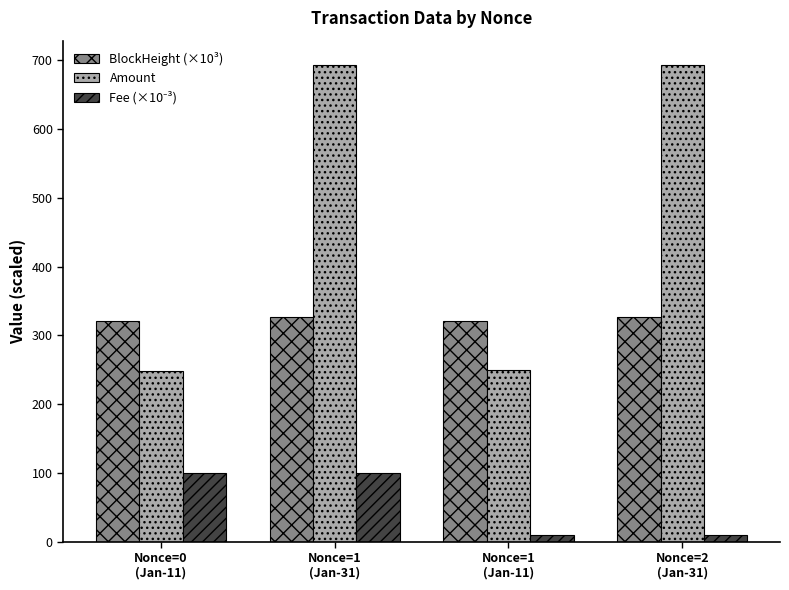

How many data points does each series have?

4